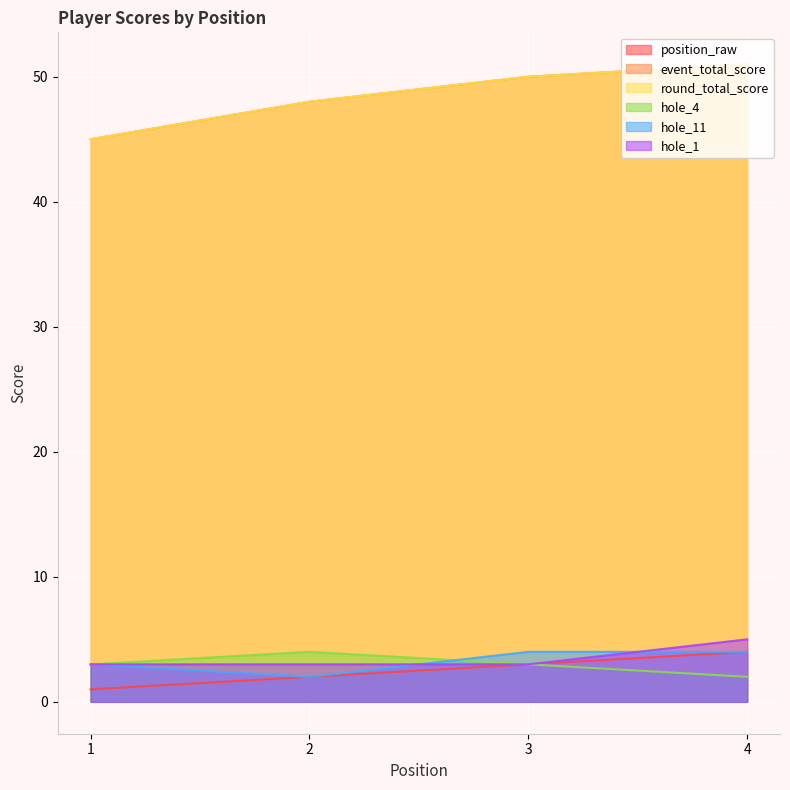

What are all the series names shown in the legend?

position_raw, event_total_score, round_total_score, hole_4, hole_11, hole_1